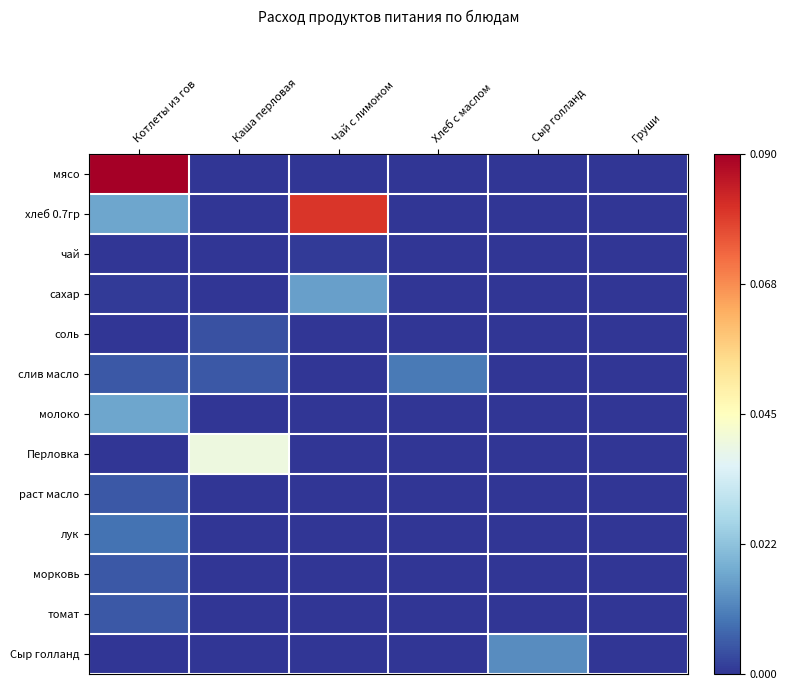

What is the greatest value displayed?

0.1